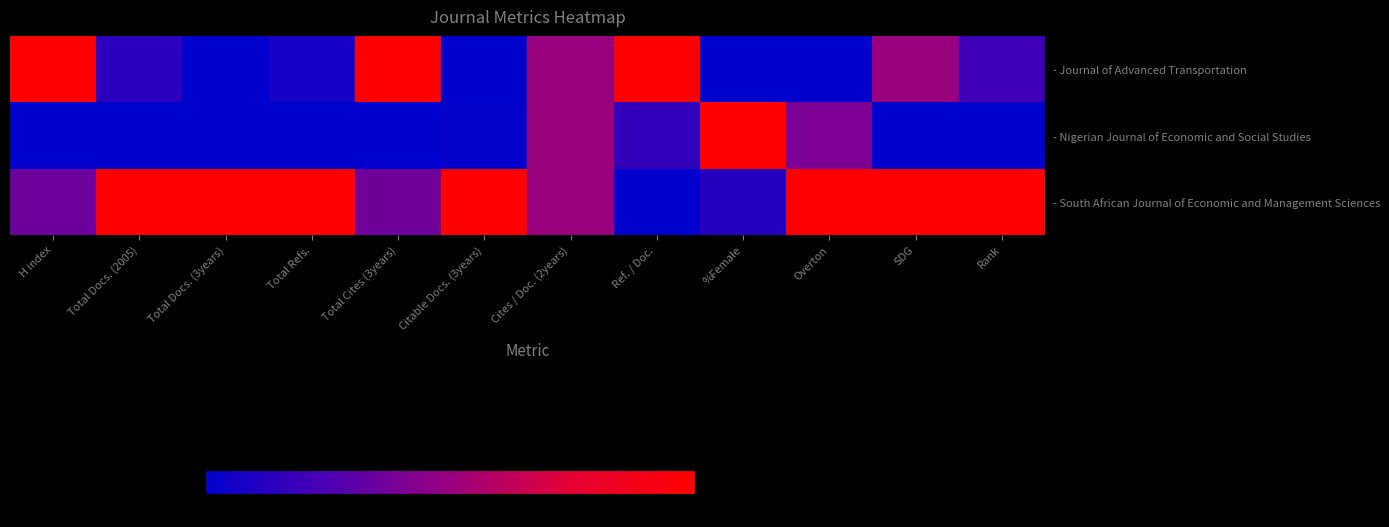

Reading left to right, list all the values displayed in this chart.

- Journal of Advanced Transportation: H index=100.0	Total Docs. (2005)=14.8	Total Docs. (3years)=0.0	Total Refs.=7.5	Total Cites (3years)=100.0	Citable Docs. (3years)=0.0	Cites / Doc. (2years)=50.0	Ref. / Doc.=100.0	%Female=0.0	Overton=0.0	SDG=50.0	Rank=20.0
- Nigerian Journal of Economic and Social Studies: H index=0.0	Total Docs. (2005)=0.0	Total Docs. (3years)=0.0	Total Refs.=0.0	Total Cites (3years)=0.0	Citable Docs. (3years)=1.4	Cites / Doc. (2years)=50.0	Ref. / Doc.=17.0	%Female=100.0	Overton=40.5	SDG=0.0	Rank=0.0
- South African Journal of Economic and Management Sciences: H index=35.7	Total Docs. (2005)=100.0	Total Docs. (3years)=100.0	Total Refs.=100.0	Total Cites (3years)=36.8	Citable Docs. (3years)=100.0	Cites / Doc. (2years)=50.0	Ref. / Doc.=0.0	%Female=12.5	Overton=100.0	SDG=100.0	Rank=100.0